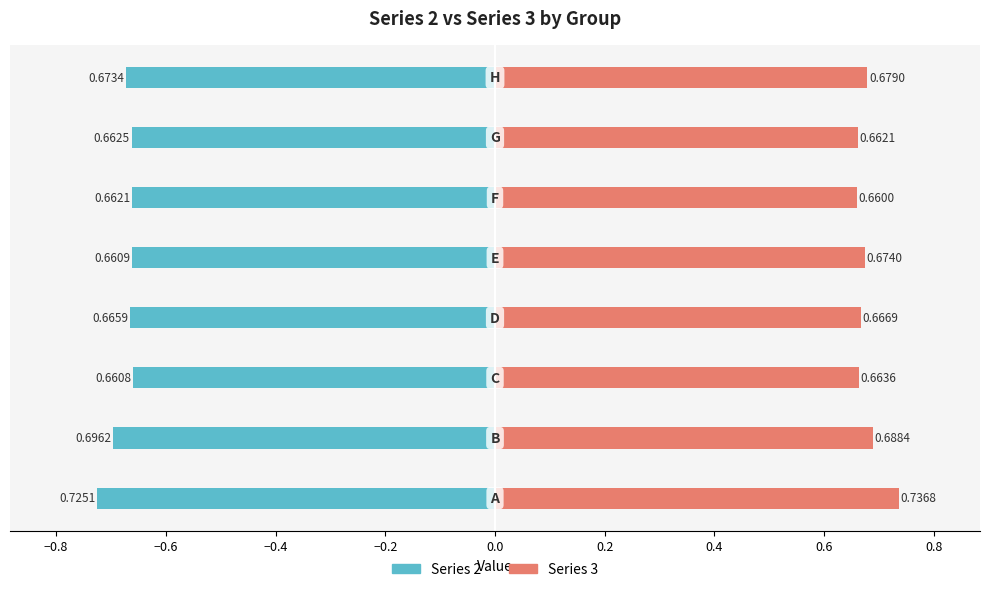

Is the value of 3 at F greater than the value of 2 at G?

Yes